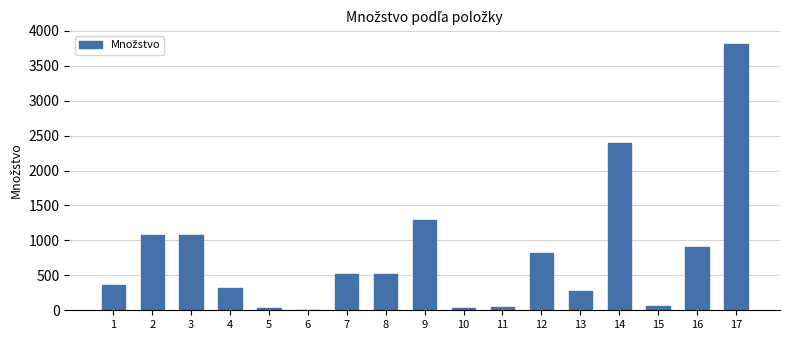

What is the maximum value shown in the chart?

3815.7